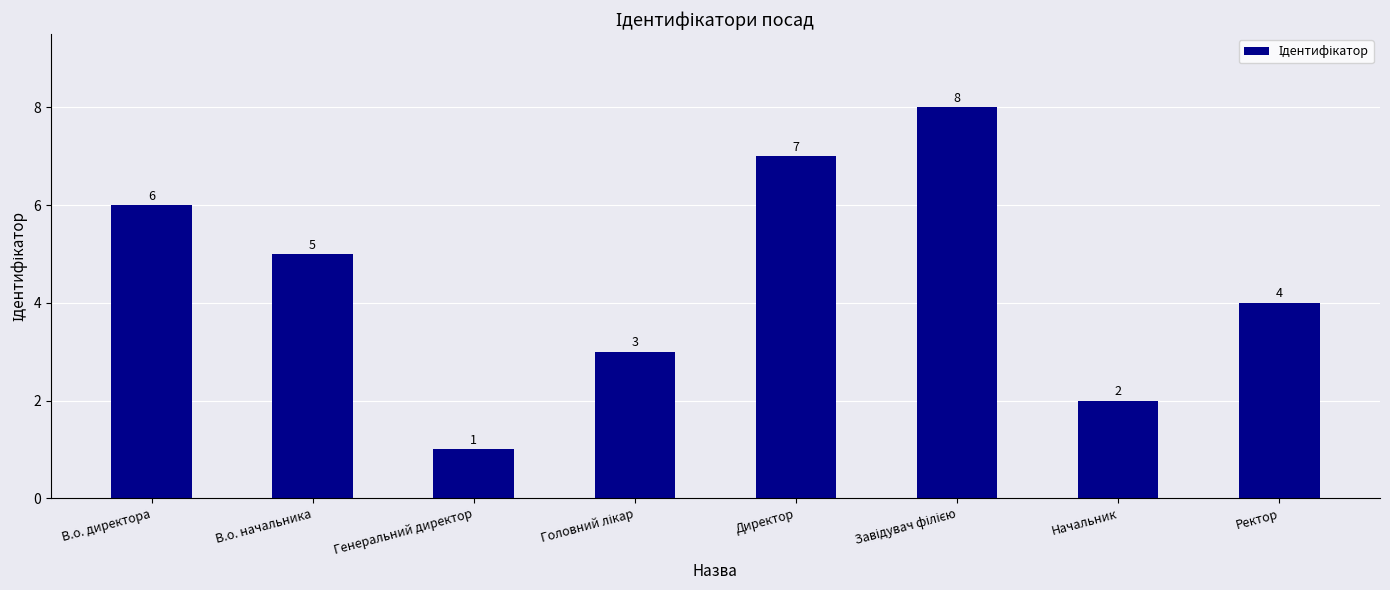

True or false: the data shows 11 at В.о. директора.

False